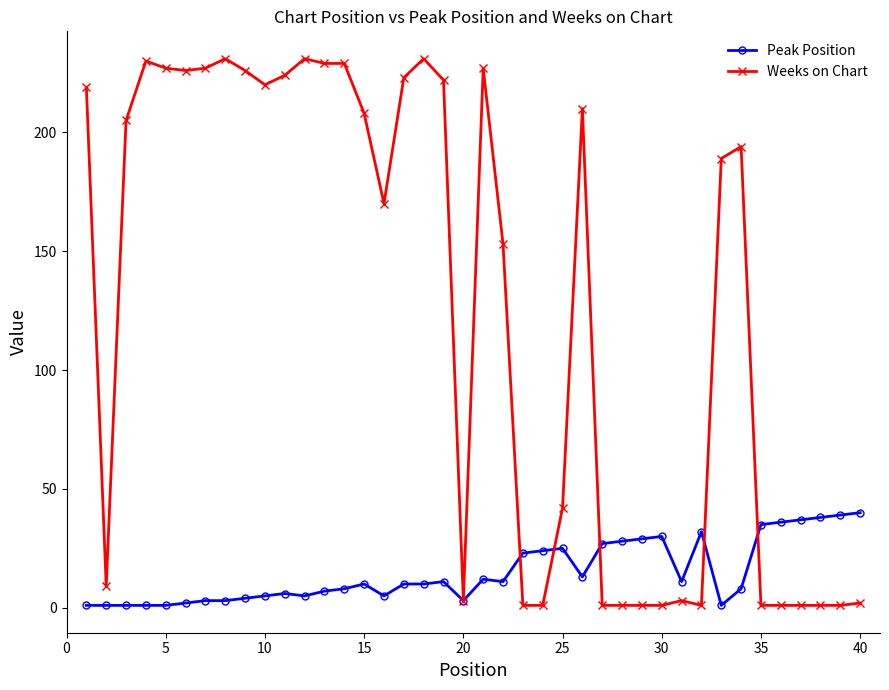

Which series has the largest range (max minus min)?

Weeks on Chart